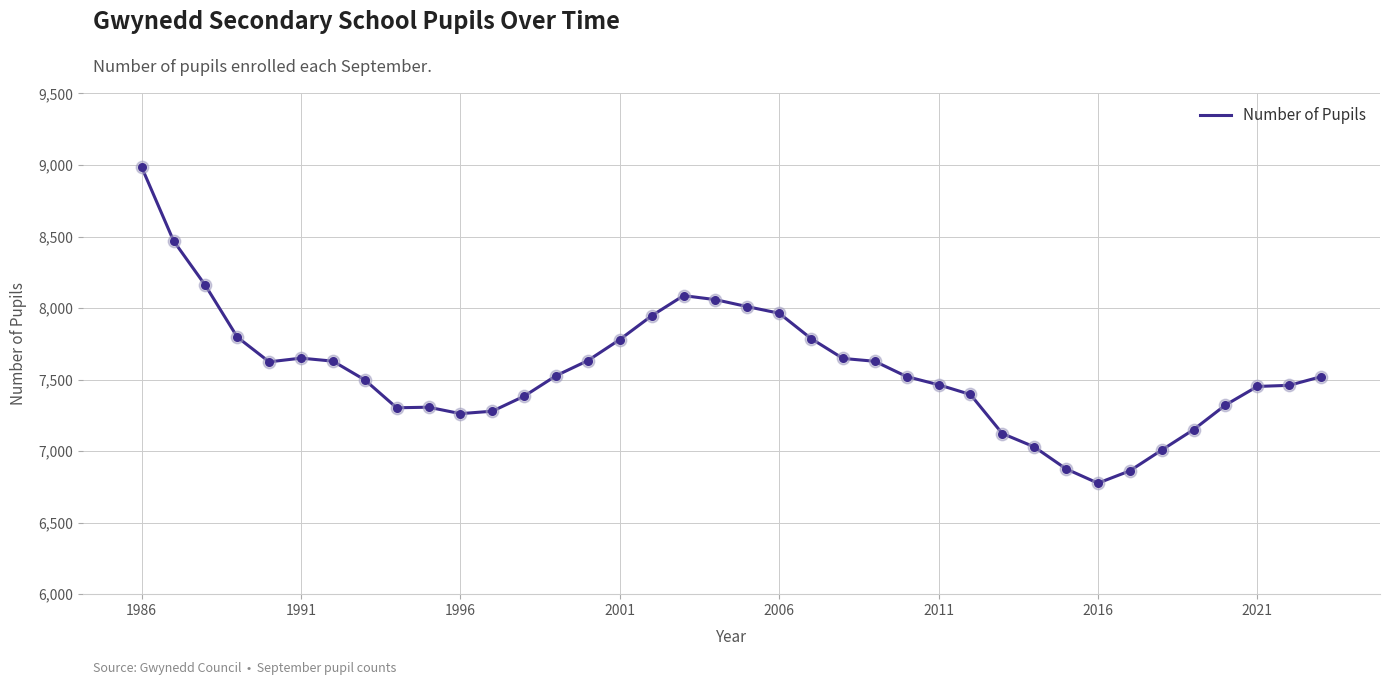

What is the maximum value shown in the chart?

8985